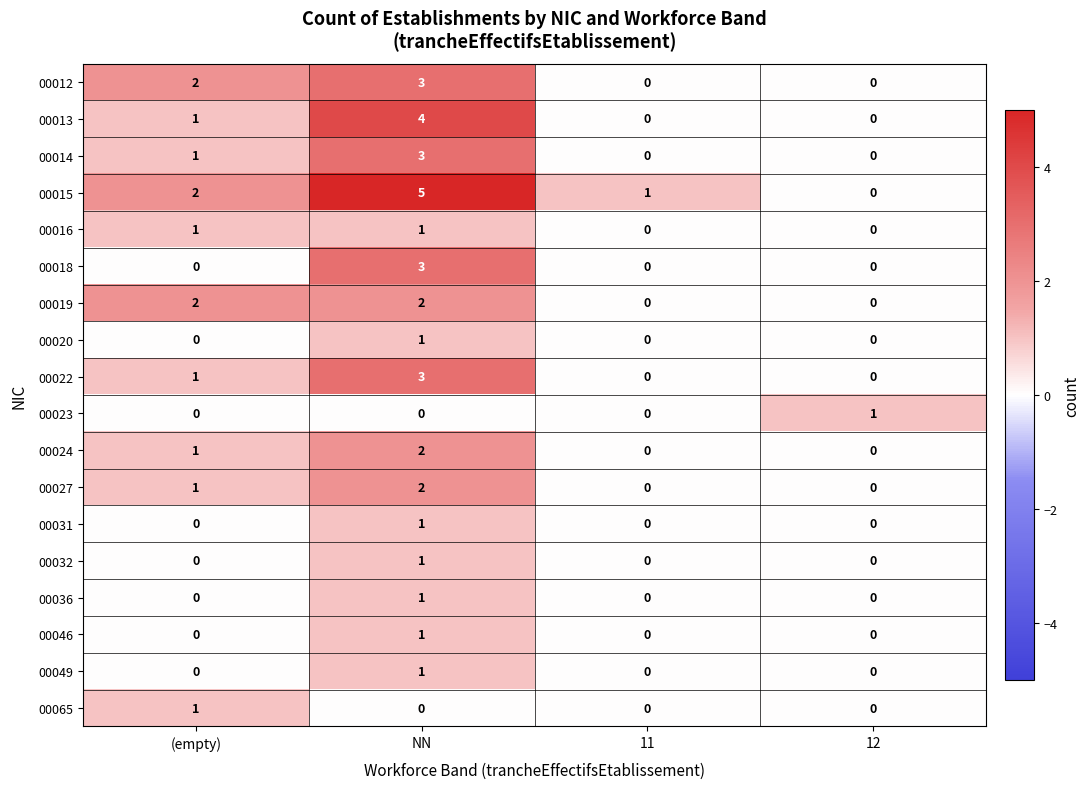

Which series has the largest range (max minus min)?

00015